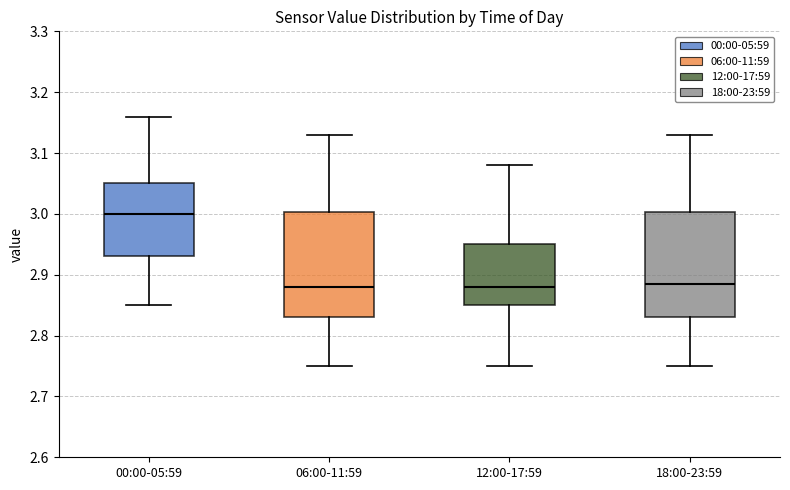

Where is the upper edge of the box for 18:00-23:59 on the y-axis? The values are not printed on the chart, so give them approximately, as read against the axis.

3.00